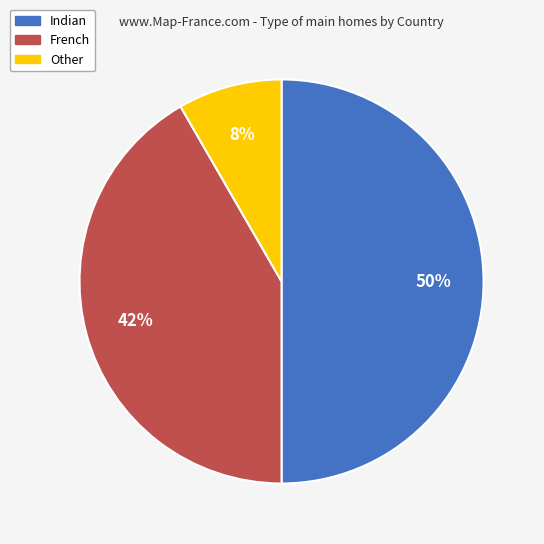

To the nearest percent, what percentage of the pie is Other?

8%